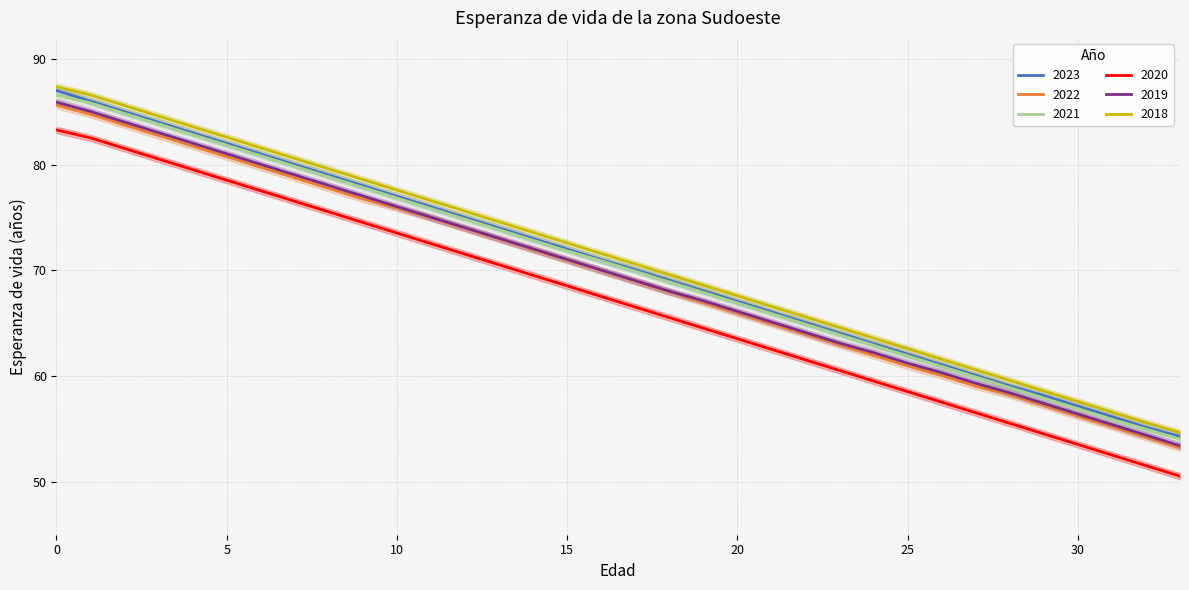

Rank the series by their maximum value, from lowest to highest.

2020, 2022, 2019, 2021, 2023, 2018